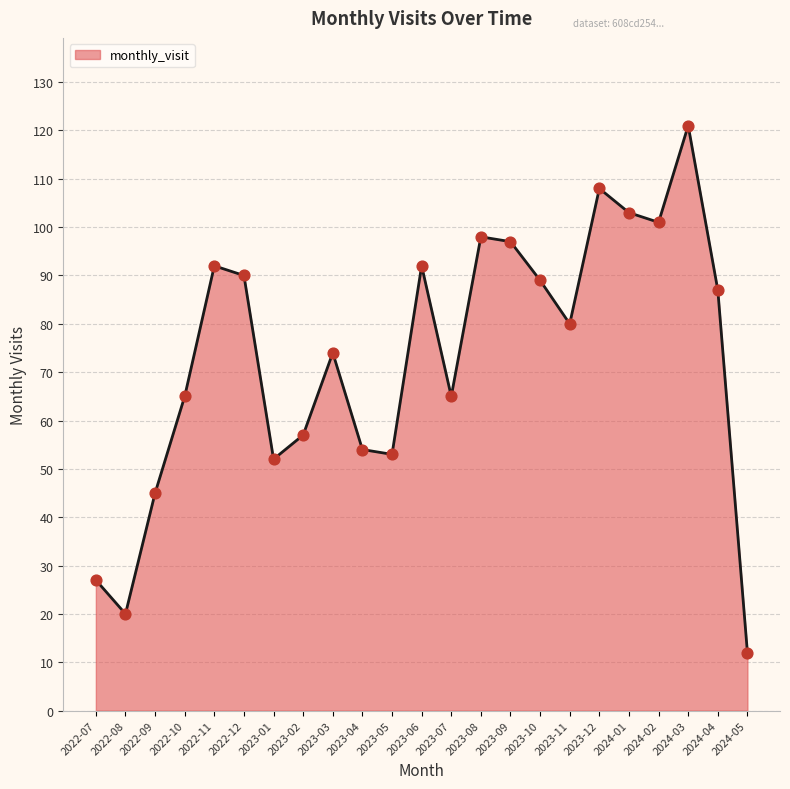

What is the change in value from 2023-06 to 2024-01?

+11